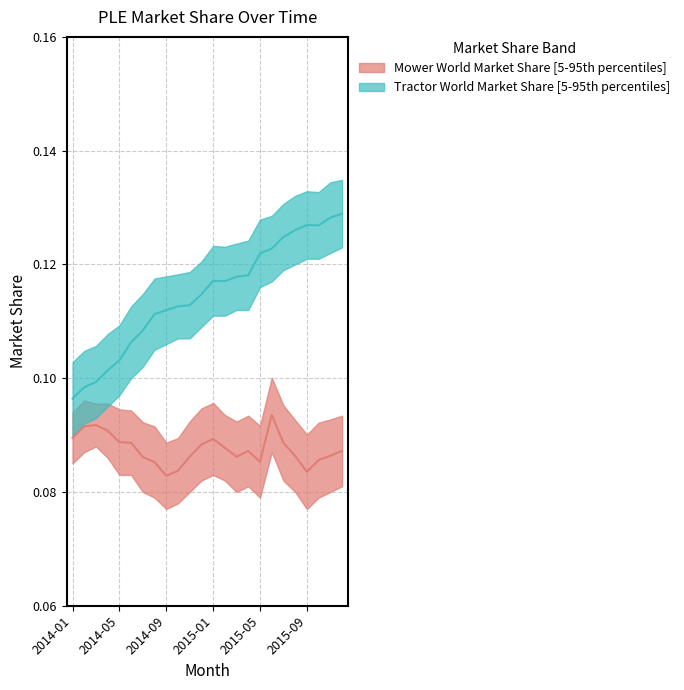

True or false: Mower World Market Share (upper) and Tractor World Market Share (upper) cross at least once.

False